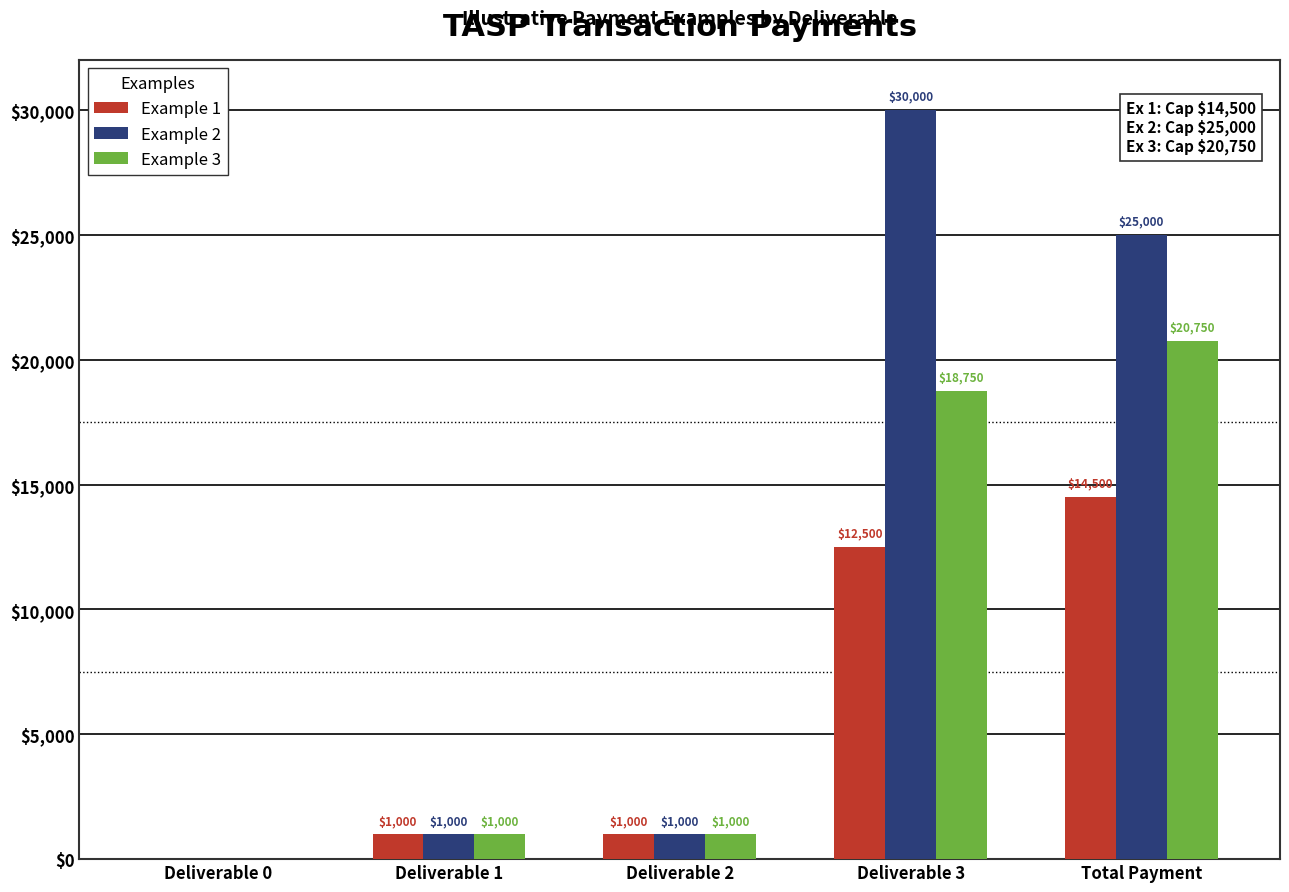

How many groups of bars are there?

5